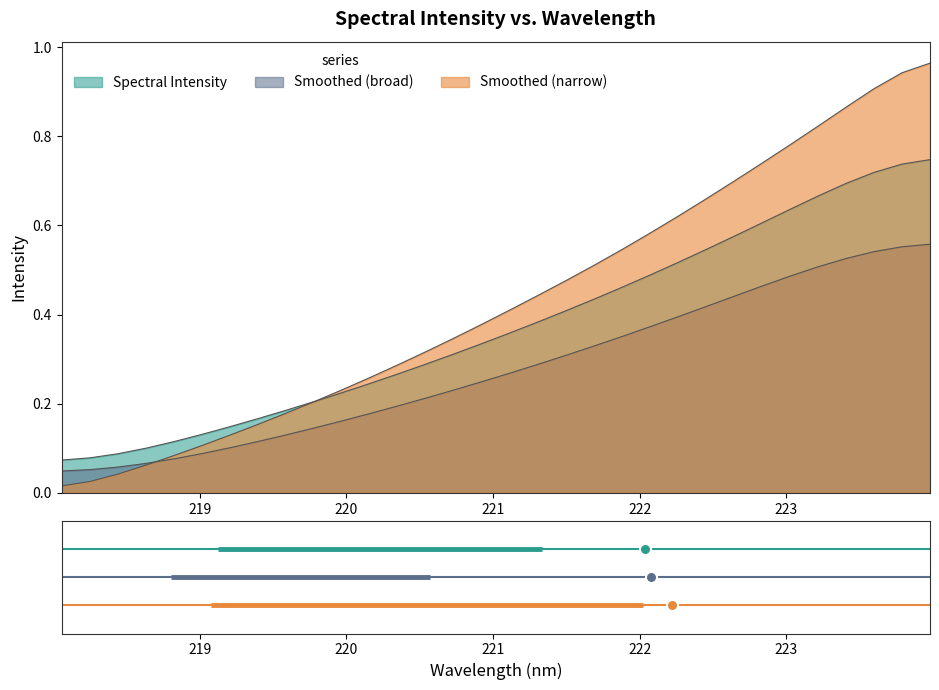

What is the maximum value shown in the chart?

1.0